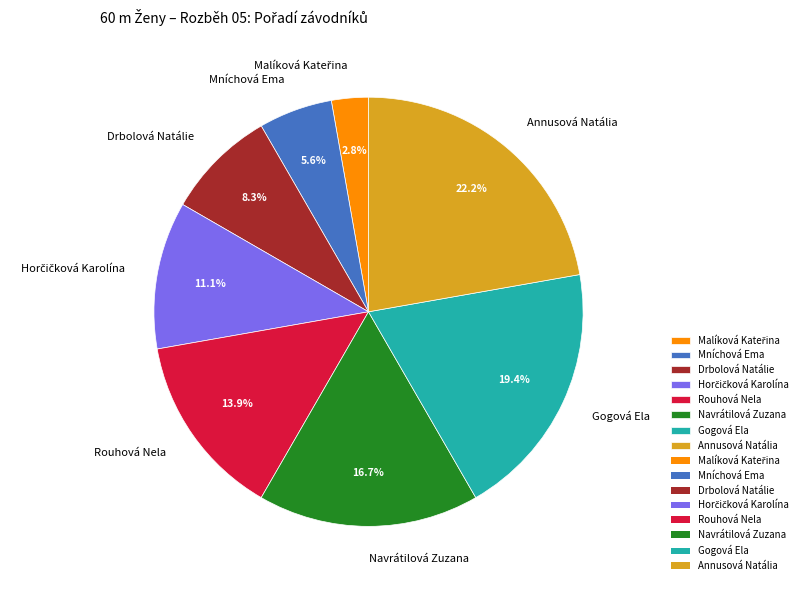

Which has a higher value, Rouhová Nela or Mníchová Ema?

Rouhová Nela